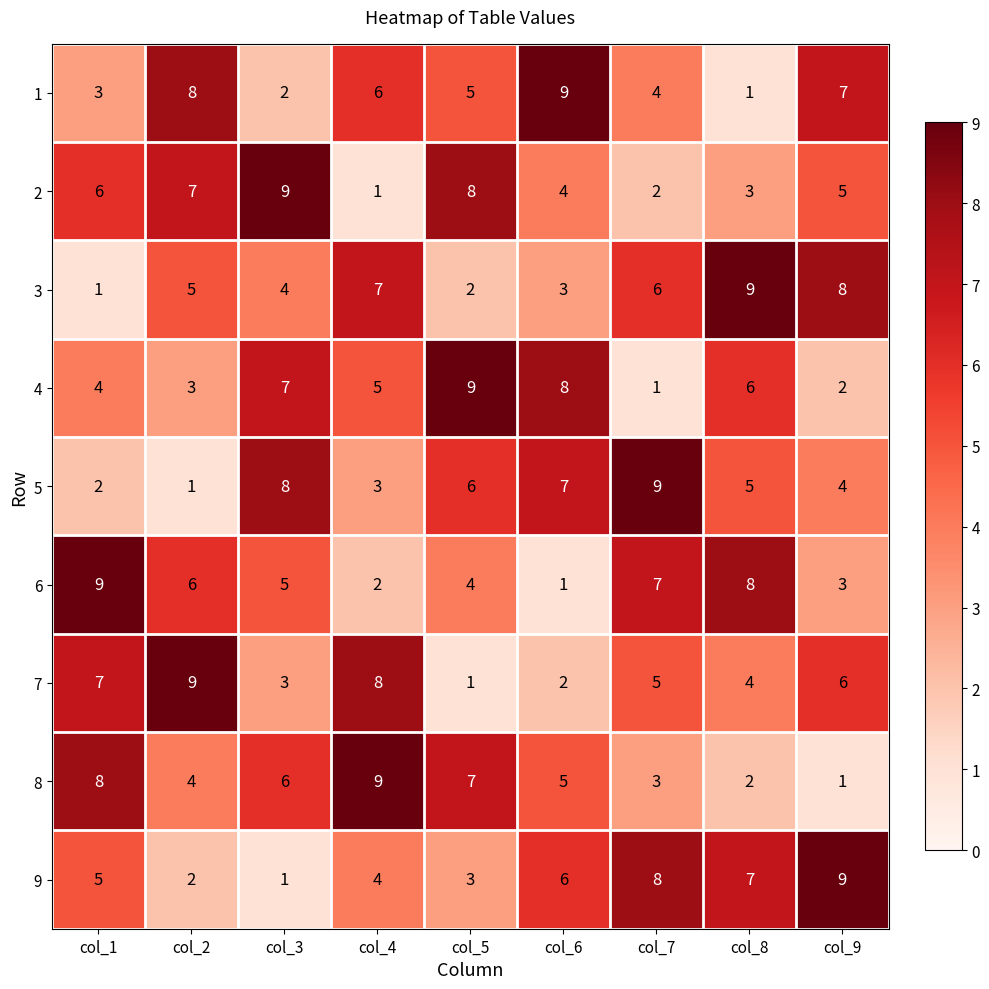

Rank the series at col_4 from lowest to highest value.

2, 6, 5, 9, 4, 1, 3, 7, 8